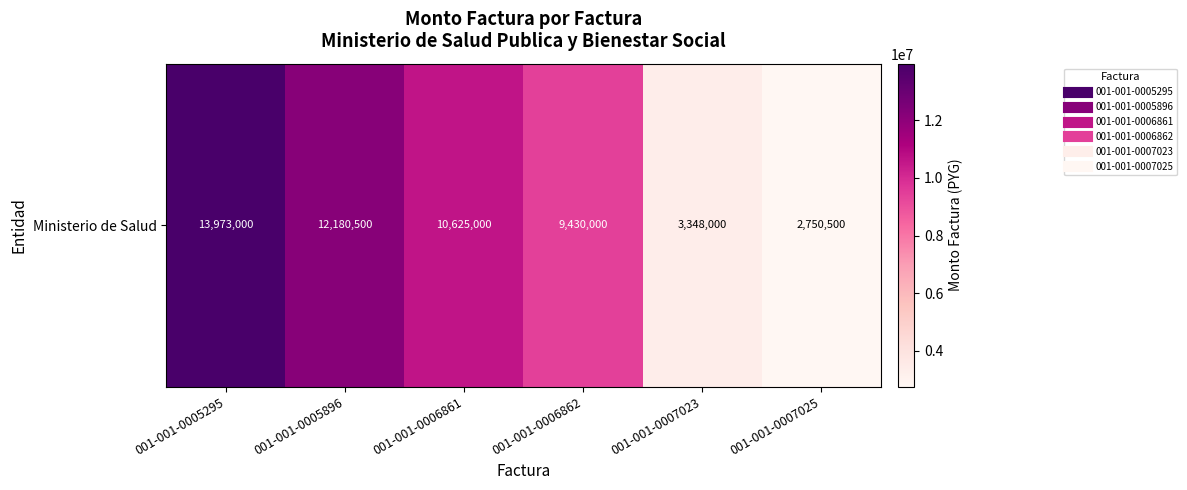

Reading left to right, transcribe all the data shown in this chart.

001-001-0005295=13973000	001-001-0005896=12180500	001-001-0006861=10625000	001-001-0006862=9430000	001-001-0007023=3348000	001-001-0007025=2750500